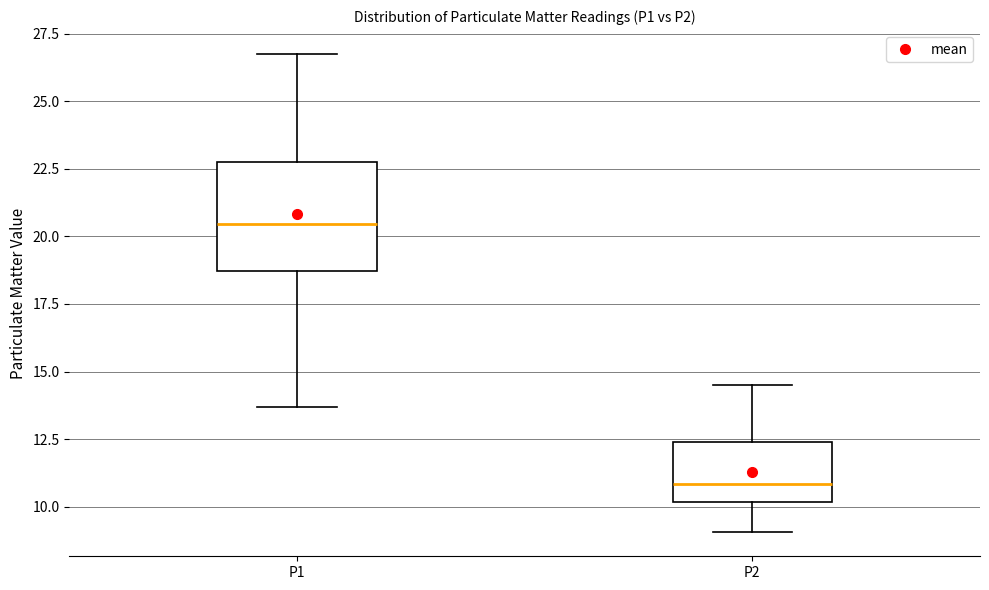

Reading left to right, read every box against the y-axis: the position of its median line, the range the box covers, and the ends of its whiskers. The values are not printed on the chart, so give them approximately, as read against the axis.

P1: median 20.5, box 18.5 to 23.0, whiskers 13.5 to 27.0
P2: median 11.0, box 10.0 to 12.5, whiskers 9.0 to 14.5